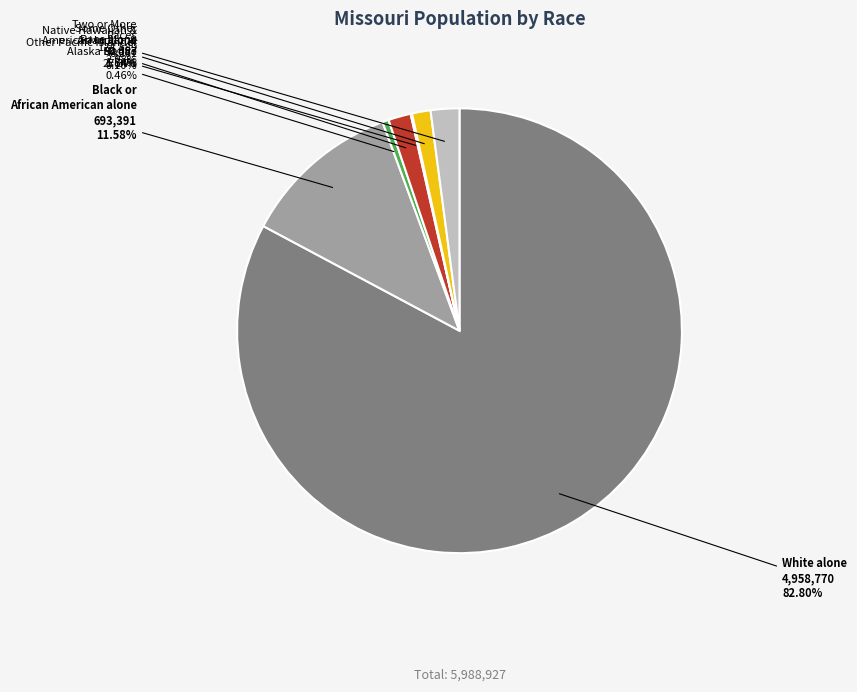

Is there any slice that represents more than half of the pie?

Yes